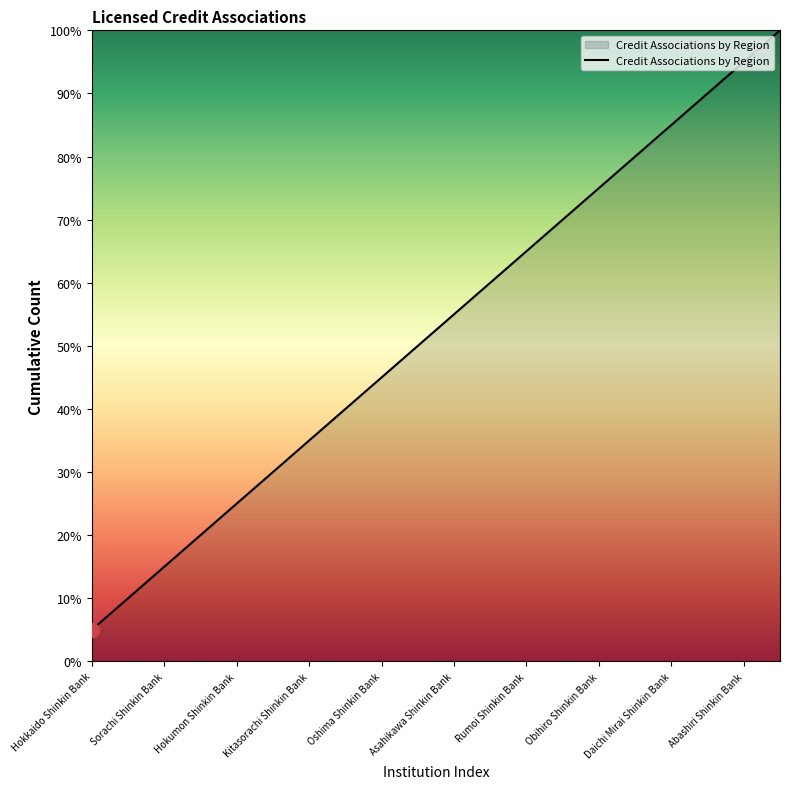

What is the difference between the maximum and minimum values?

95.0